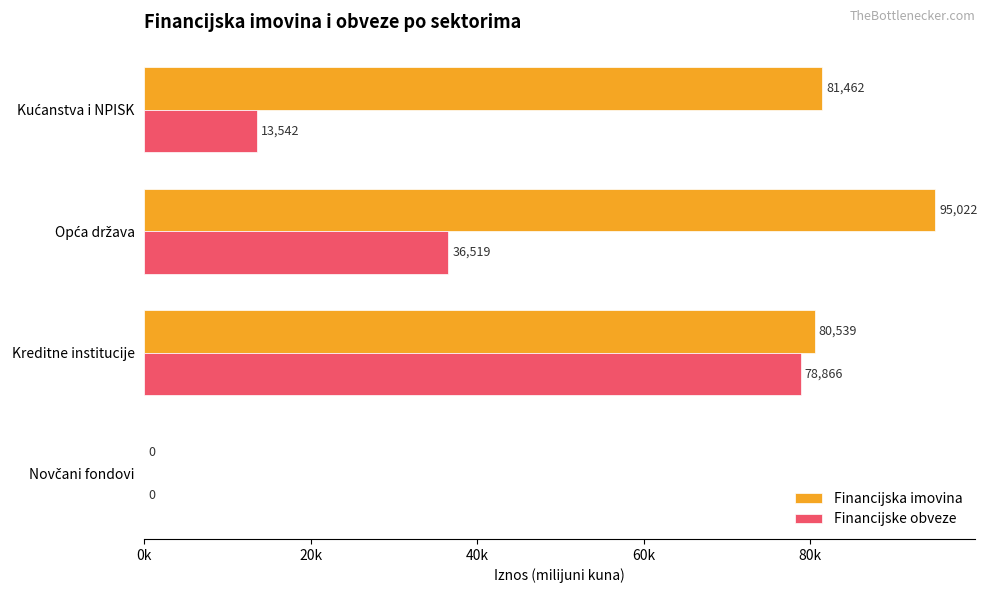

What are all the series names shown in the legend?

Financijska imovina, Financijske obveze